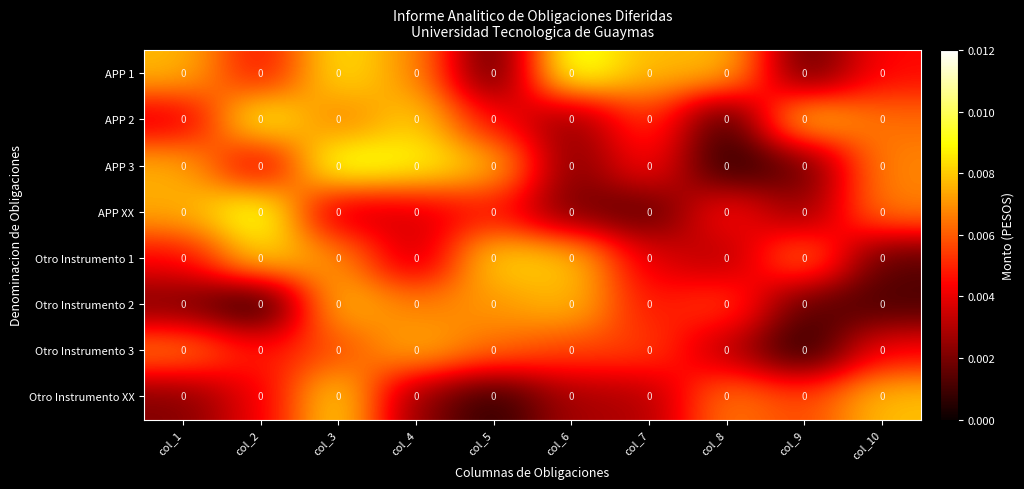

At col_8, list the series in order from smallest to largest.

APP 3, APP 2, Otro Instrumento 1, Otro Instrumento 3, APP XX, Otro Instrumento 2, Otro Instrumento XX, APP 1